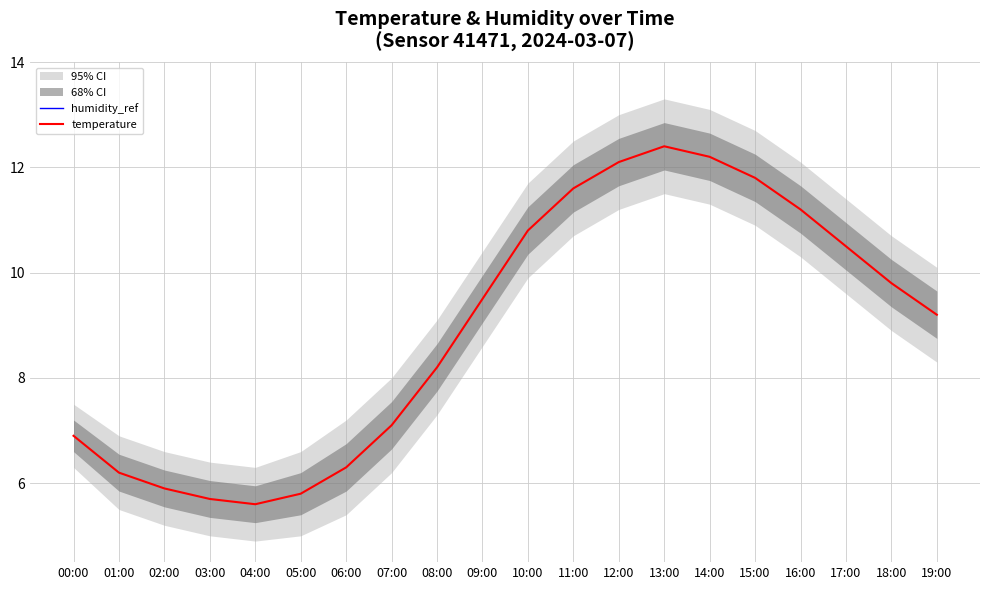

What is the total value across all series at 16:00?

155.3